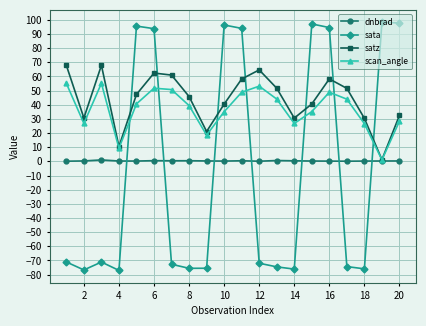

How many lines are shown in the chart?

4